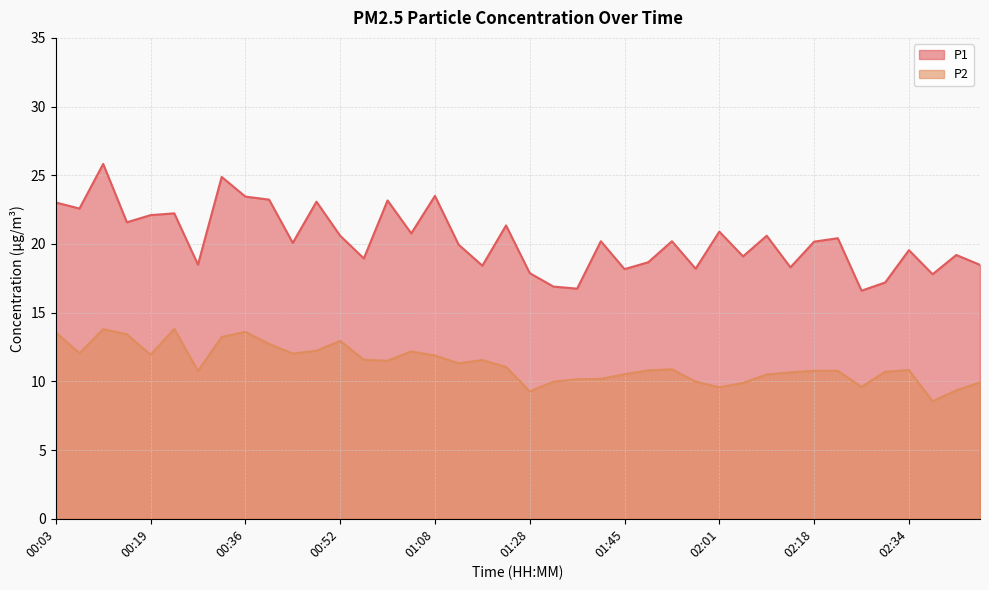

What value does the P1 series have at 02:18?

20.2